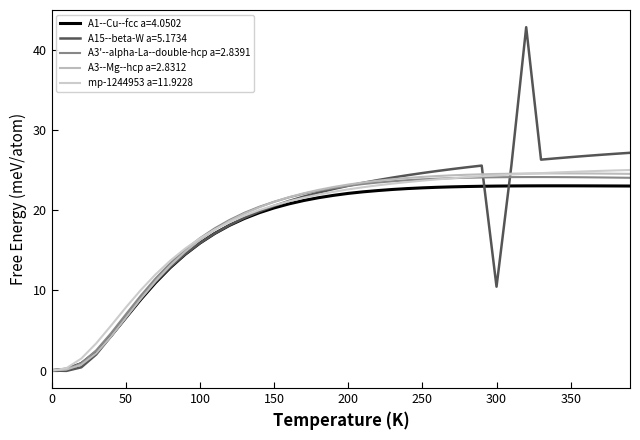

How many lines are shown in the chart?

5